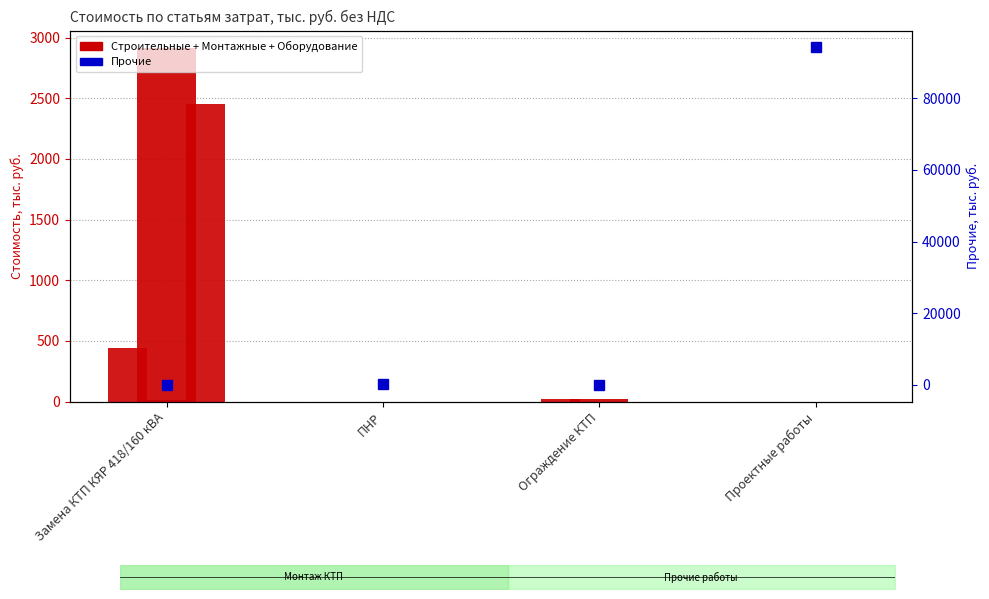

Reading left to right, what are all the values shown in this chart?

Замена КТП КЯР 418/160 кВА=0.0	ПНР=74.1	Ограждение КТП=0.0	Проектные работы=94227.0